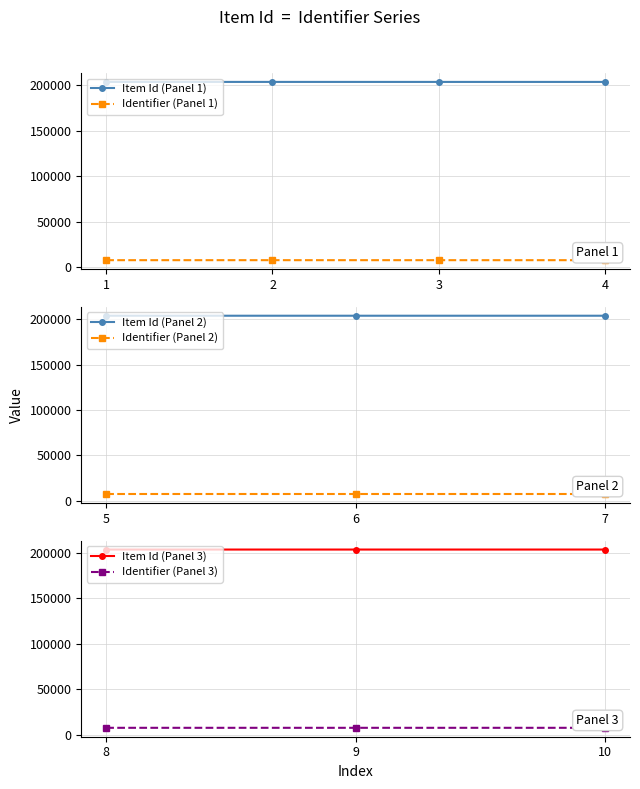

True or false: Item Id (Panel 1) has more than 1 points higher than both neighbors.

False